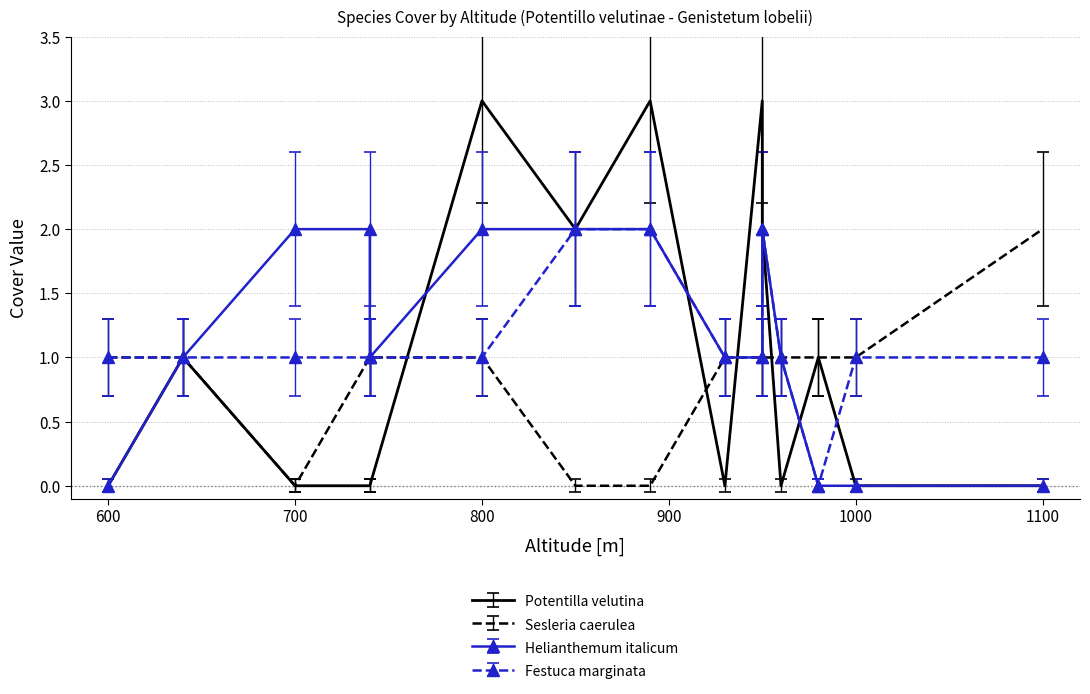

What is the maximum value for Helianthemum italicum?

2